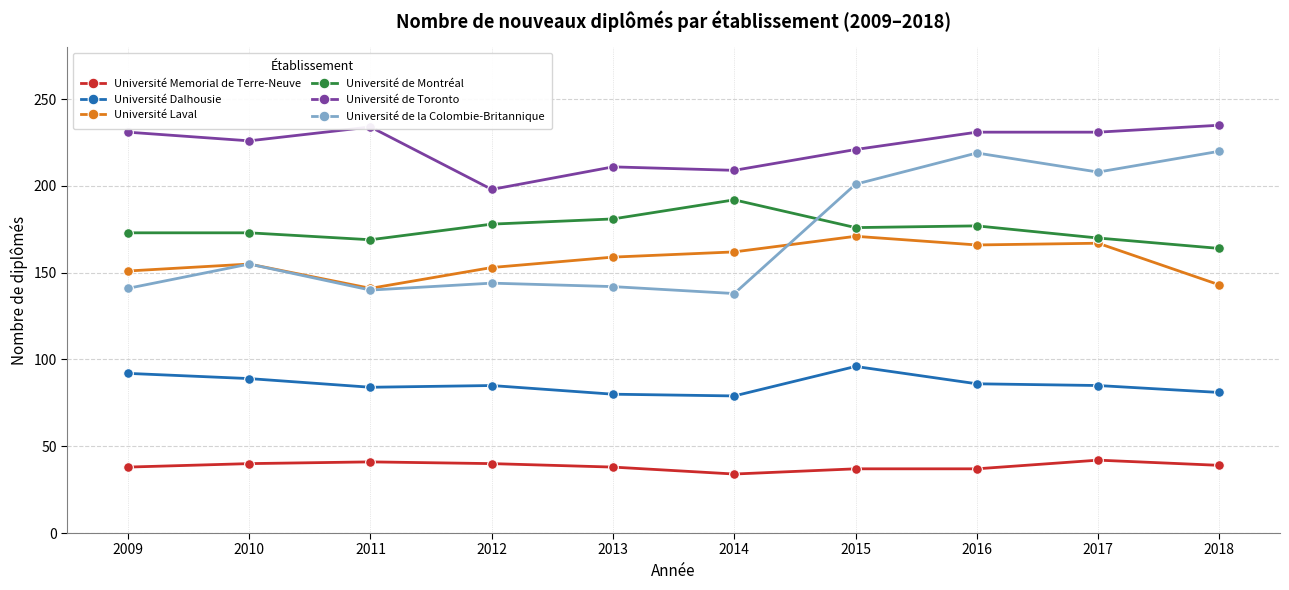

Rank the series at 2014 from highest to lowest value.

Université de Toronto, Université de Montréal, Université Laval, Université de la Colombie-Britannique, Université Dalhousie, Université Memorial de Terre-Neuve